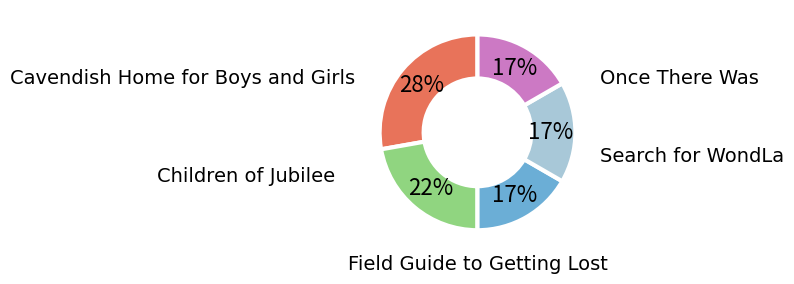

True or false: Field Guide to Getting Lost accounts for 17% of the total.

True